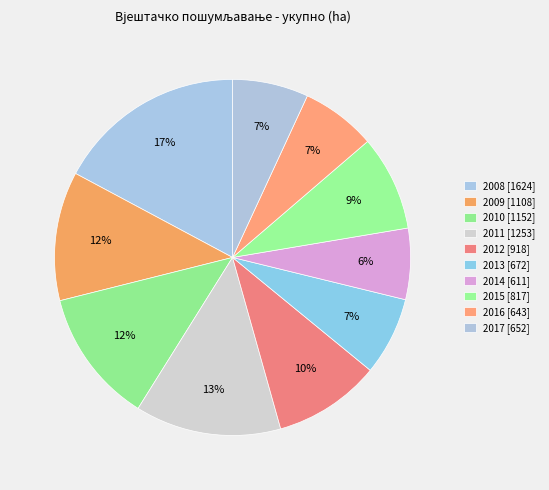

What is the smallest slice in the pie chart?

2014